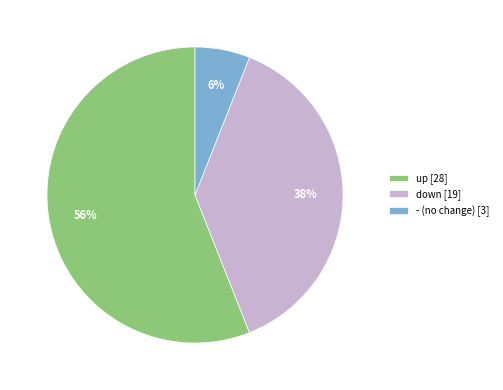

Which slice is the smallest?

-